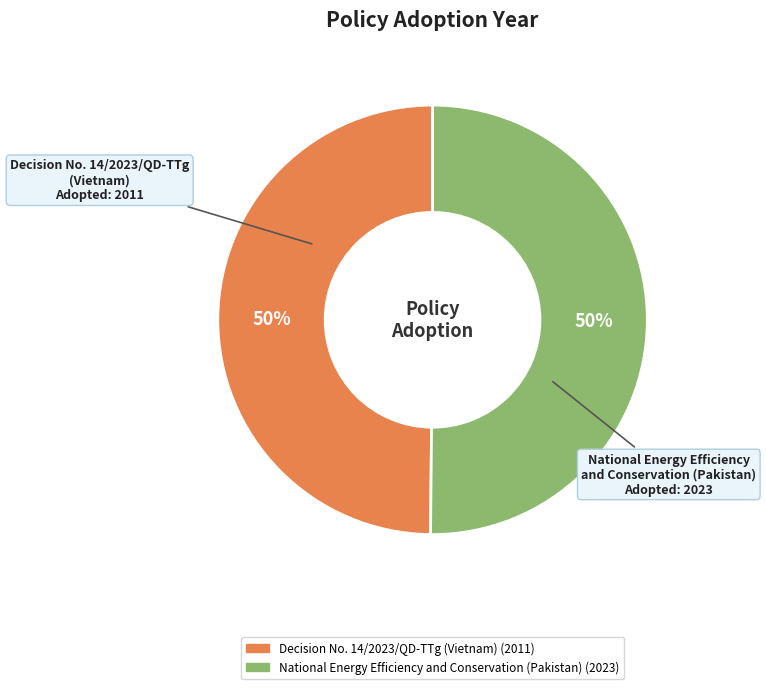

What is the ratio of the value at Decision No. 14/2023/QD-TTg (Vietnam) to the value at National Energy Efficiency and Conservation (Pakistan)?

1.0